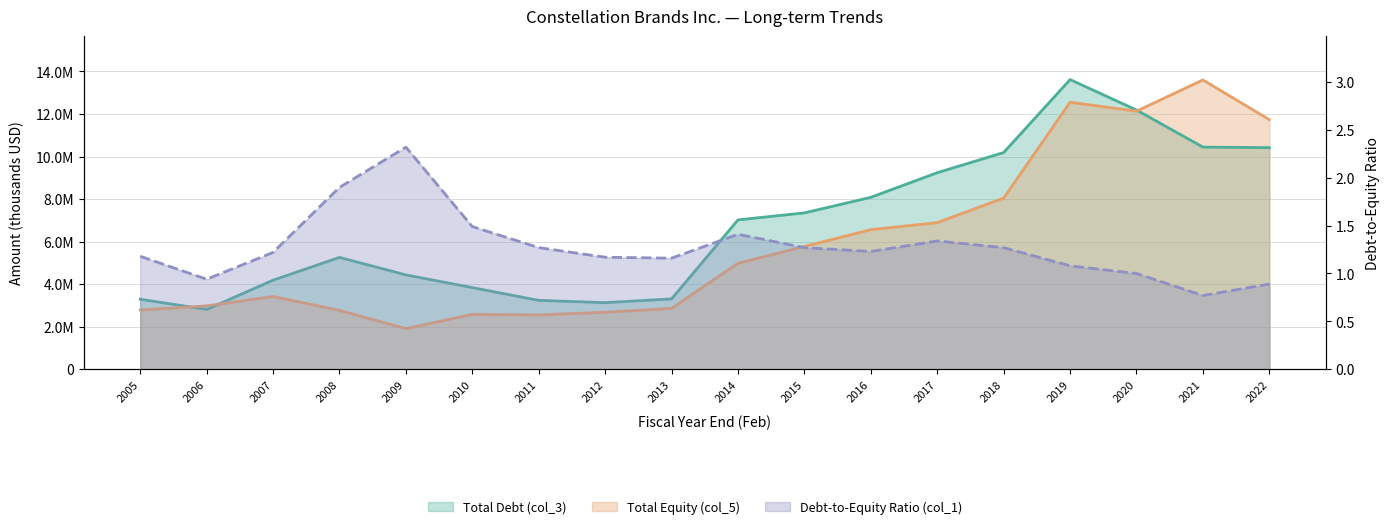

What is the sum of the Debt-to-Equity Ratio (col_1) values at 2018 and 2006?

2.2